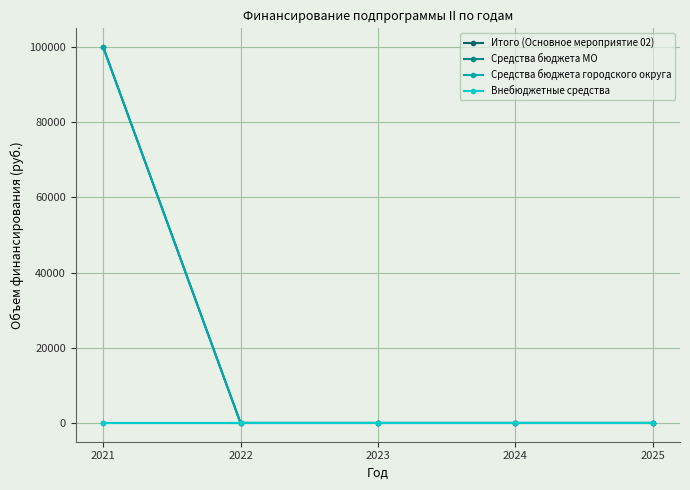

Is this an area chart (filled region under the line)?

No